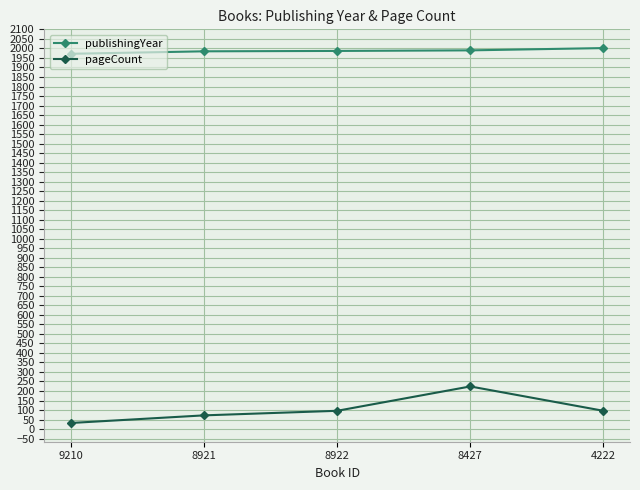

What is the total value across all series at 8427?

2214